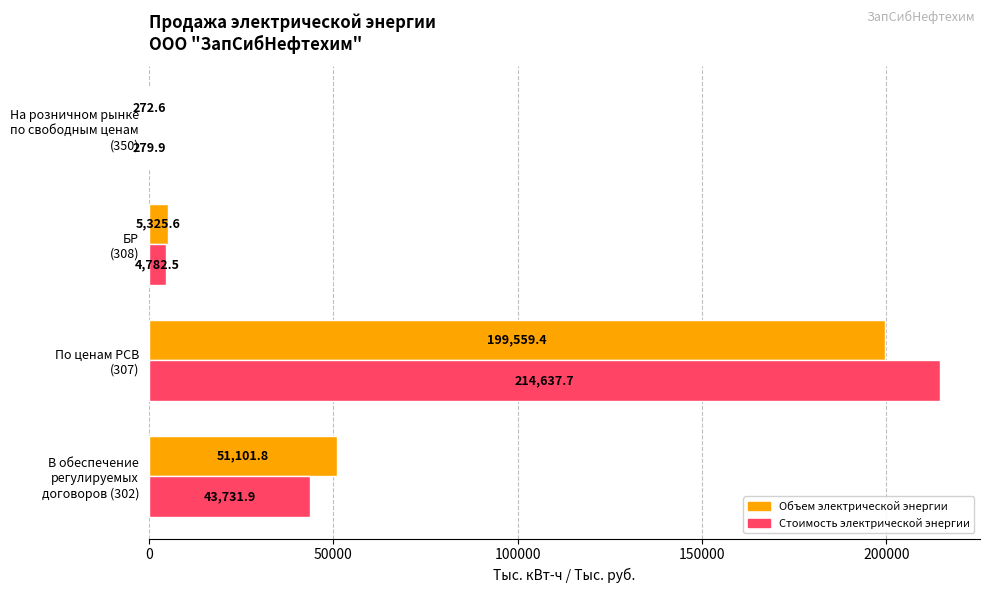

Which series has the largest total across all categories?

Стоимость электрической энергии